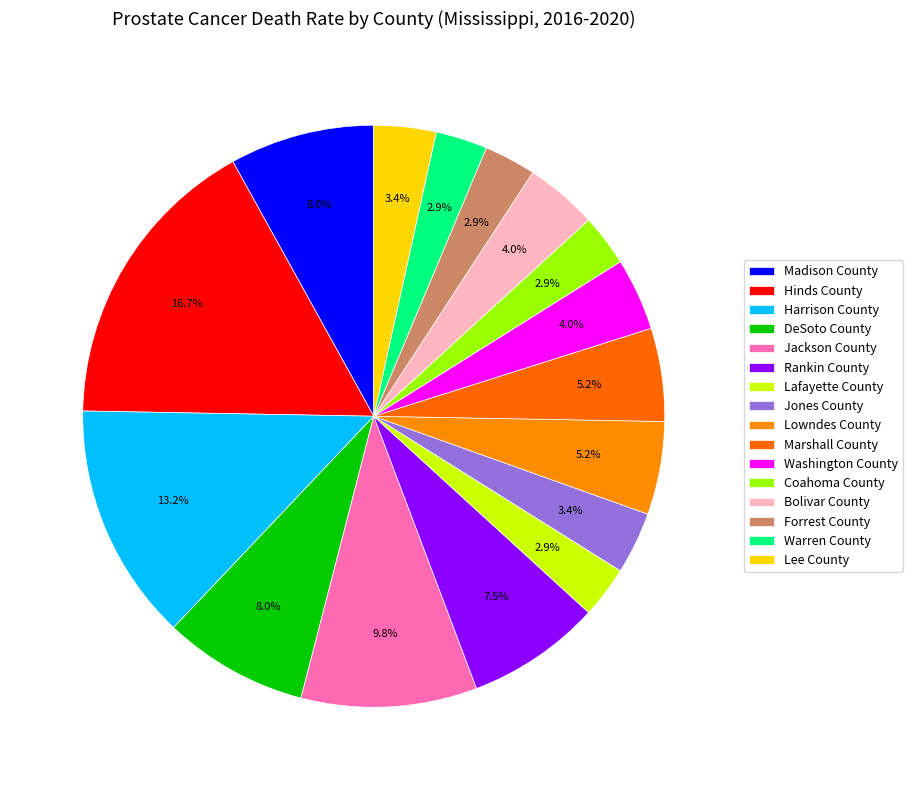

Count the number of slices in the pie.

16